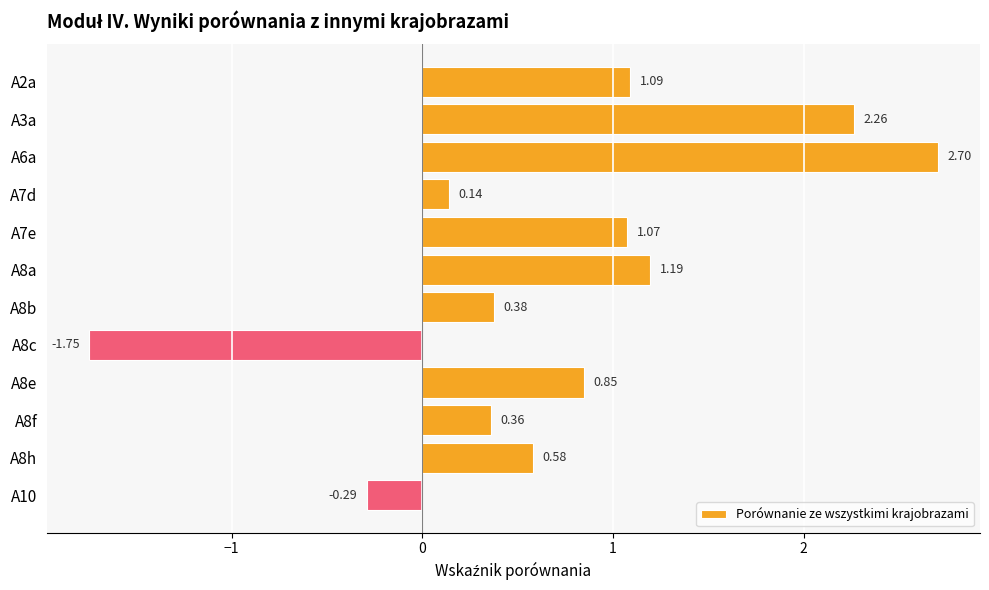

Which category has the lowest value across all series?

A8c